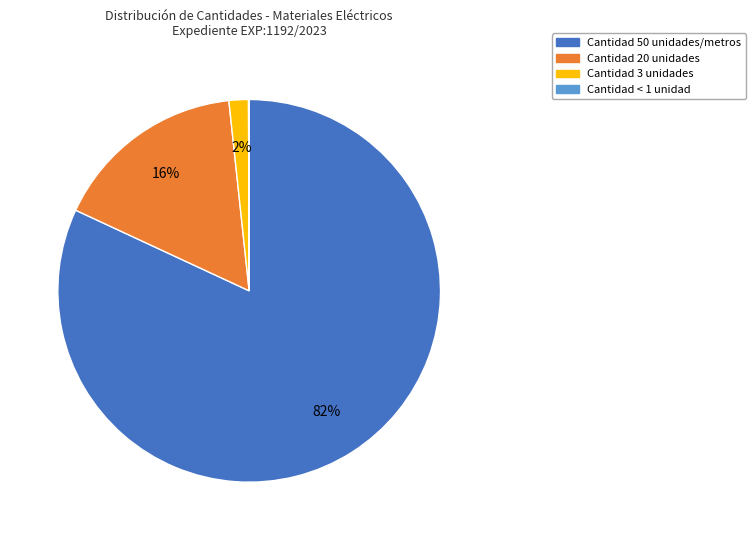

To the nearest percent, what is the difference between the largest and smallest slice percentages?

82%